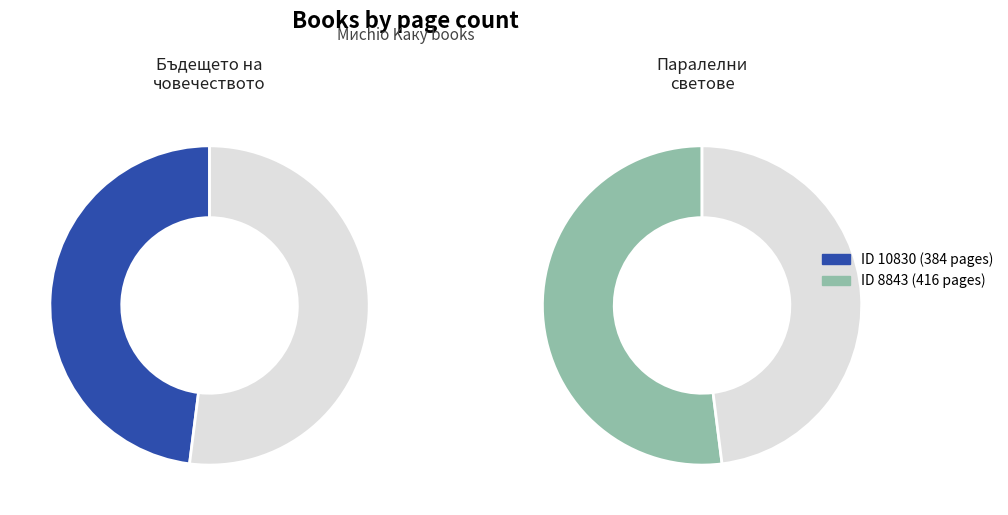

To the nearest percent, what is the average slice percentage?

50%